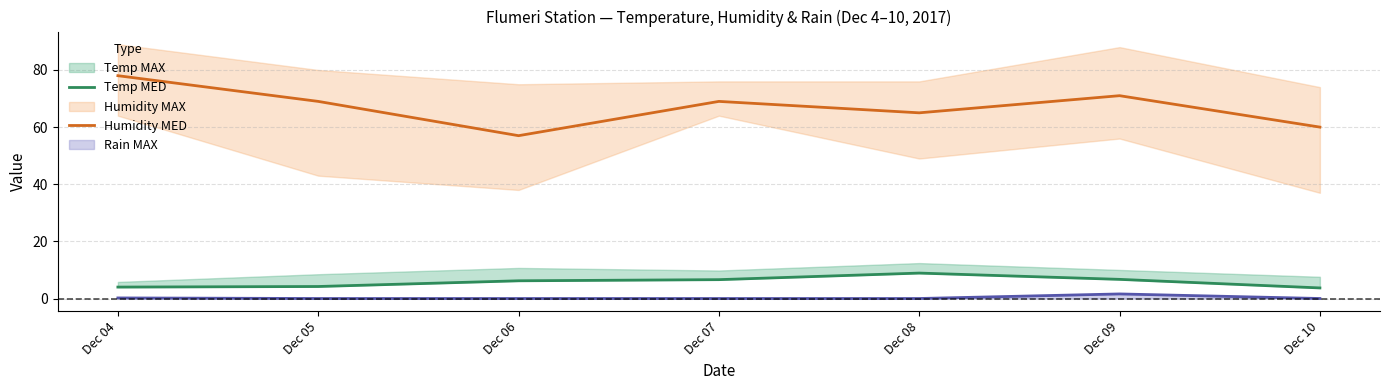

What is the sum of all Humidity MED values?

469.0